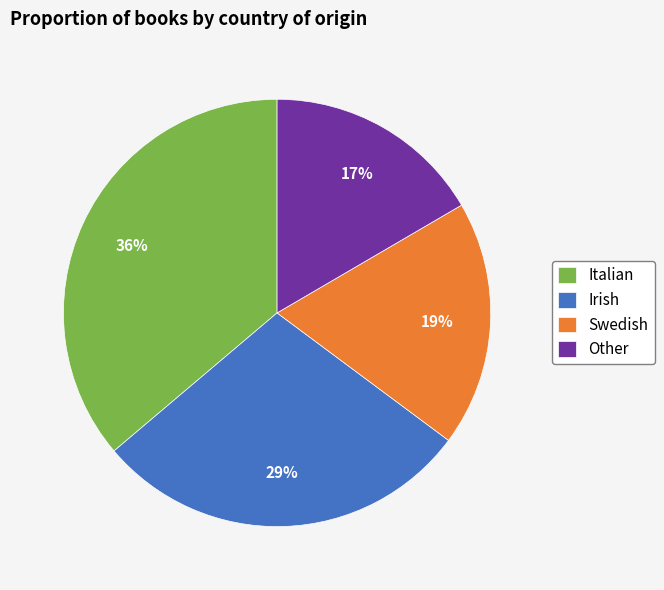

To the nearest percent, what is the difference between the Irish and Swedish slice percentages?

10%